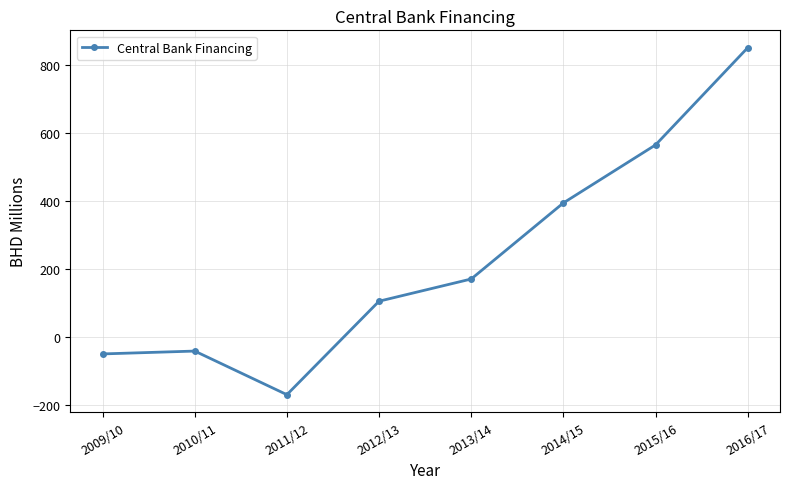

What is the minimum value shown in the chart?

-168.4